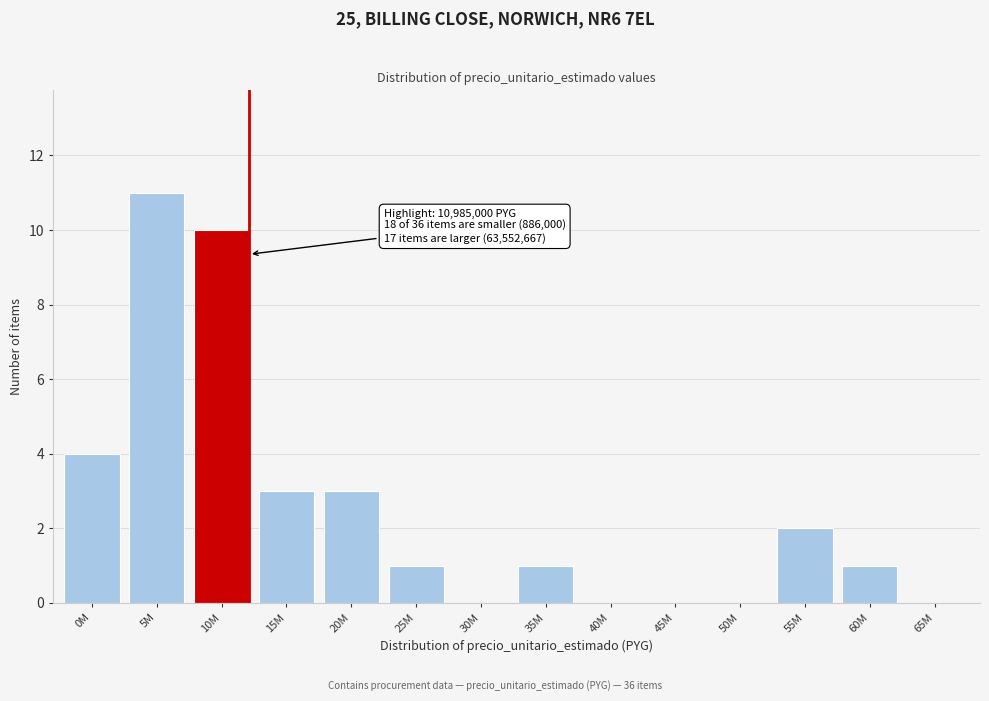

Reading left to right, extract all data points from this chart.

0M=4	5M=11	10M=10	15M=3	20M=3	25M=1	30M=0	35M=1	40M=0	45M=0	50M=0	55M=2	60M=1	65M=0